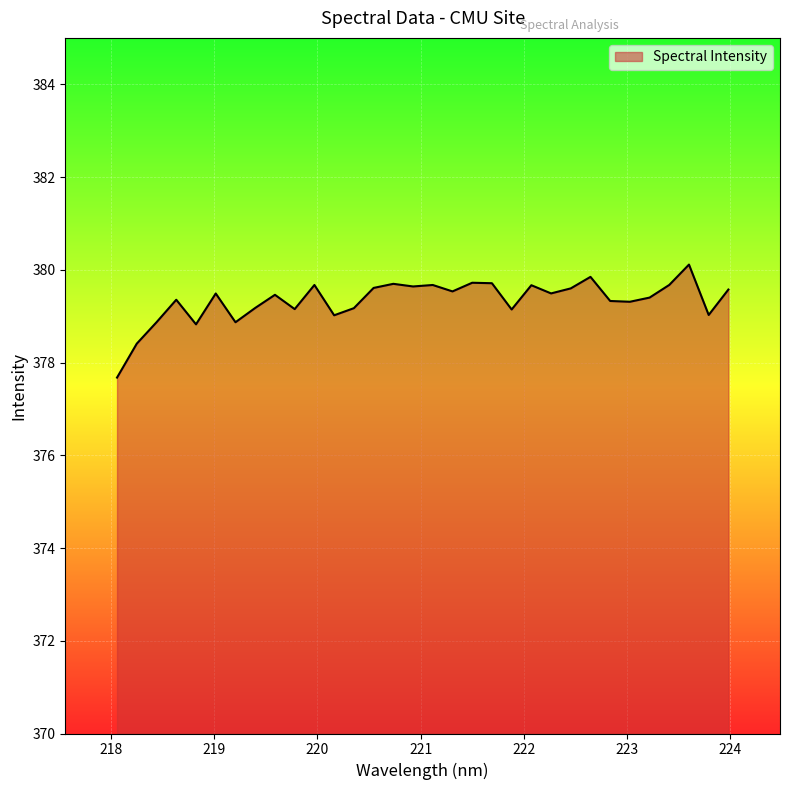

What is the greatest value displayed?

380.1